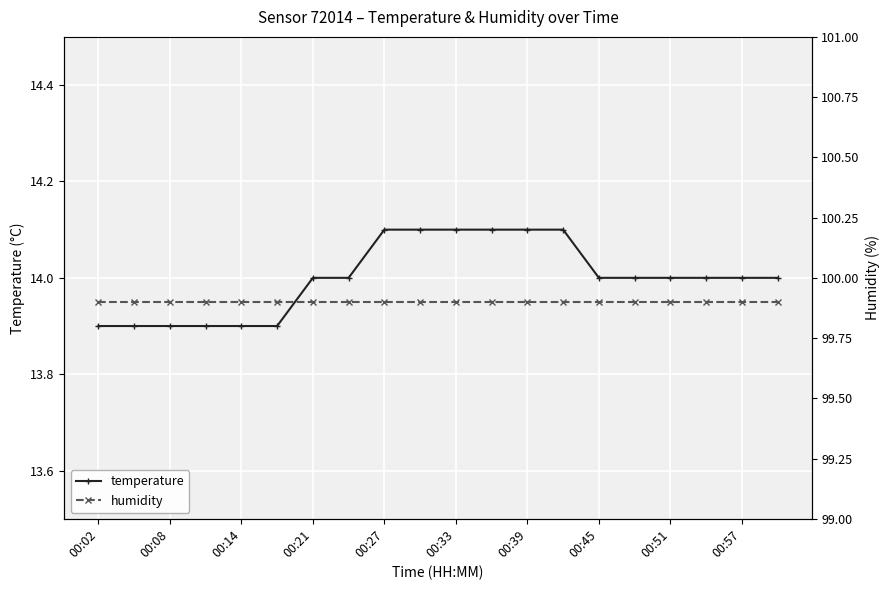

What value does the temperature series have at 00:02?

13.9